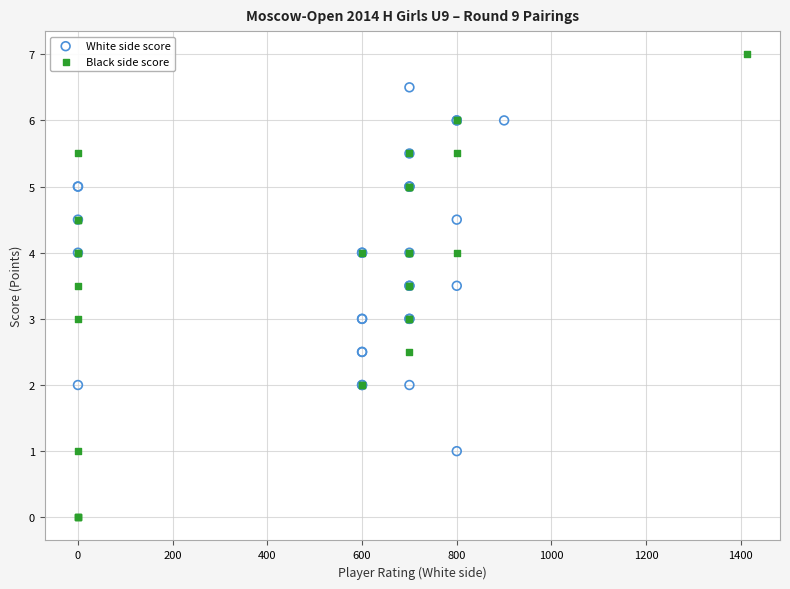

Which series has the widest spread of Y values?

Black side score